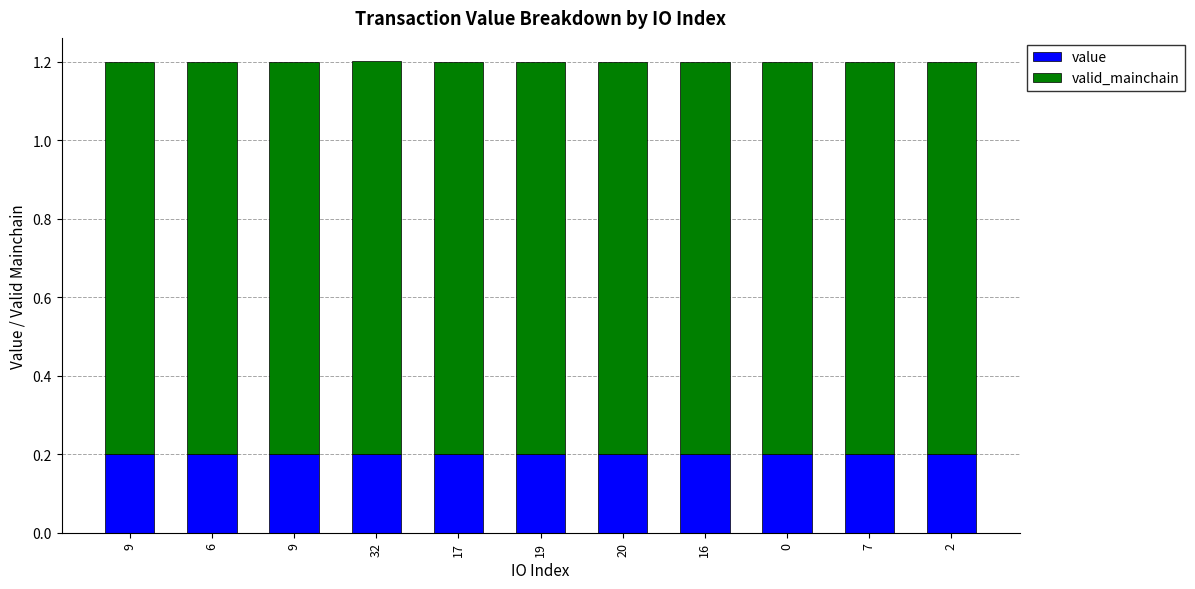

Does the chart contain stacked bars?

Yes